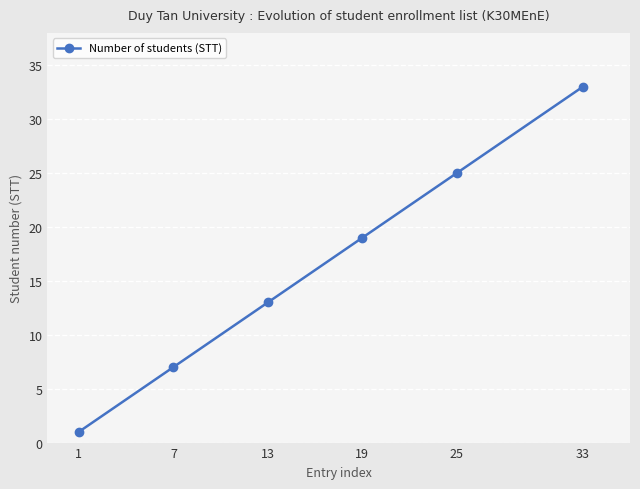

Between 19 and 13, which is larger?

19